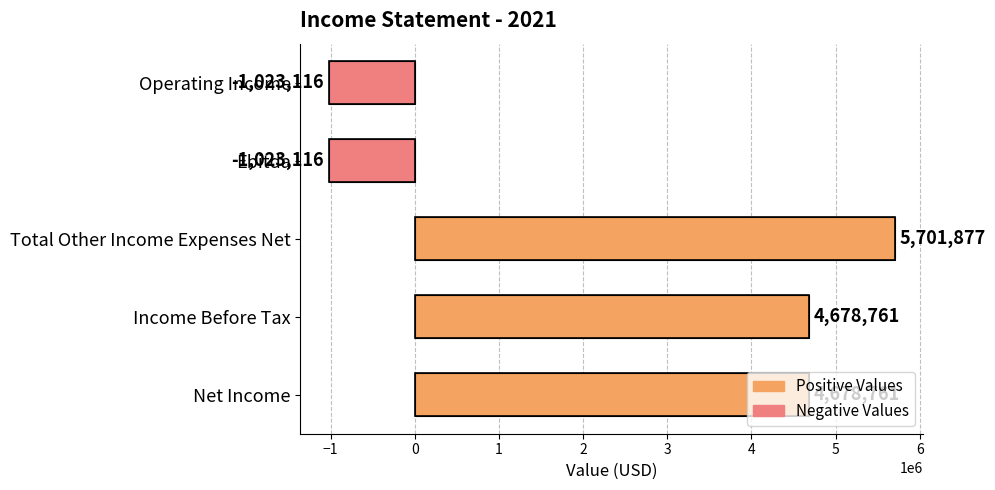

Which has a higher value, Net Income or Total Other Income Expenses Net?

Total Other Income Expenses Net